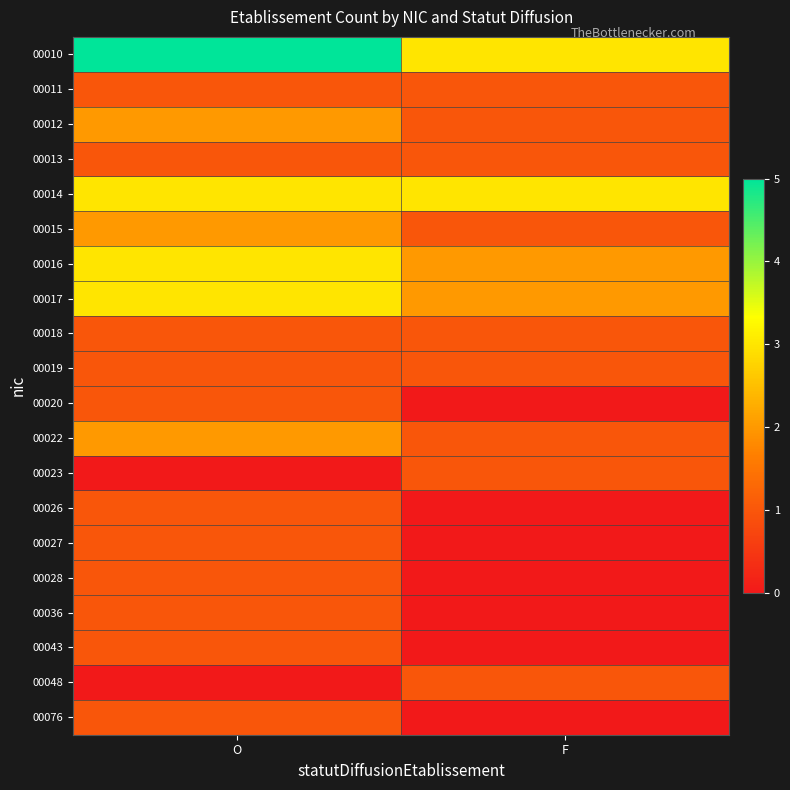

Reading right to left, list all the values displayed in this chart.

00010: F=3	O=5
00011: F=1	O=1
00012: F=1	O=2
00013: F=1	O=1
00014: F=3	O=3
00015: F=1	O=2
00016: F=2	O=3
00017: F=2	O=3
00018: F=1	O=1
00019: F=1	O=1
00020: F=0	O=1
00022: F=1	O=2
00023: F=1	O=0
00026: F=0	O=1
00027: F=0	O=1
00028: F=0	O=1
00036: F=0	O=1
00043: F=0	O=1
00048: F=1	O=0
00076: F=0	O=1